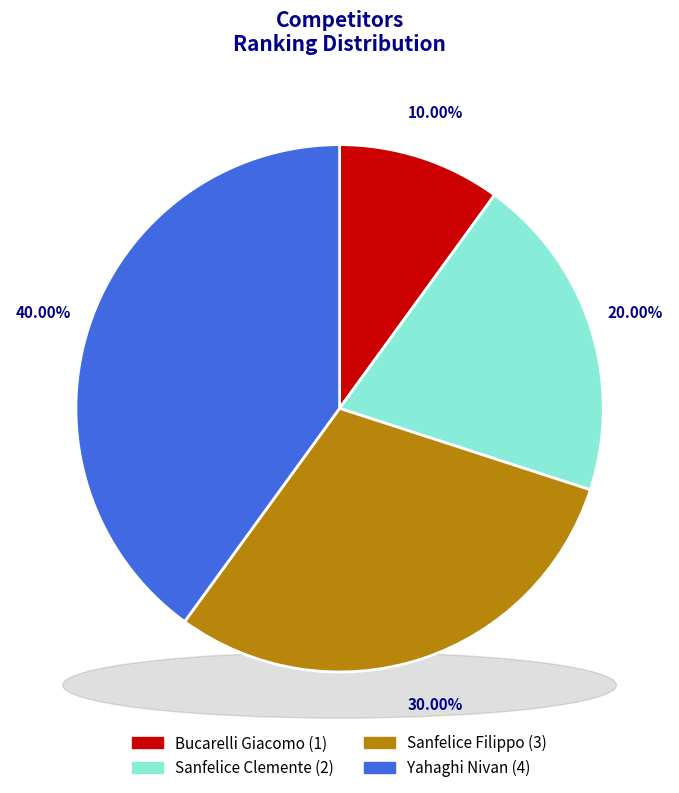

To the nearest percent, what is the average slice percentage?

25%